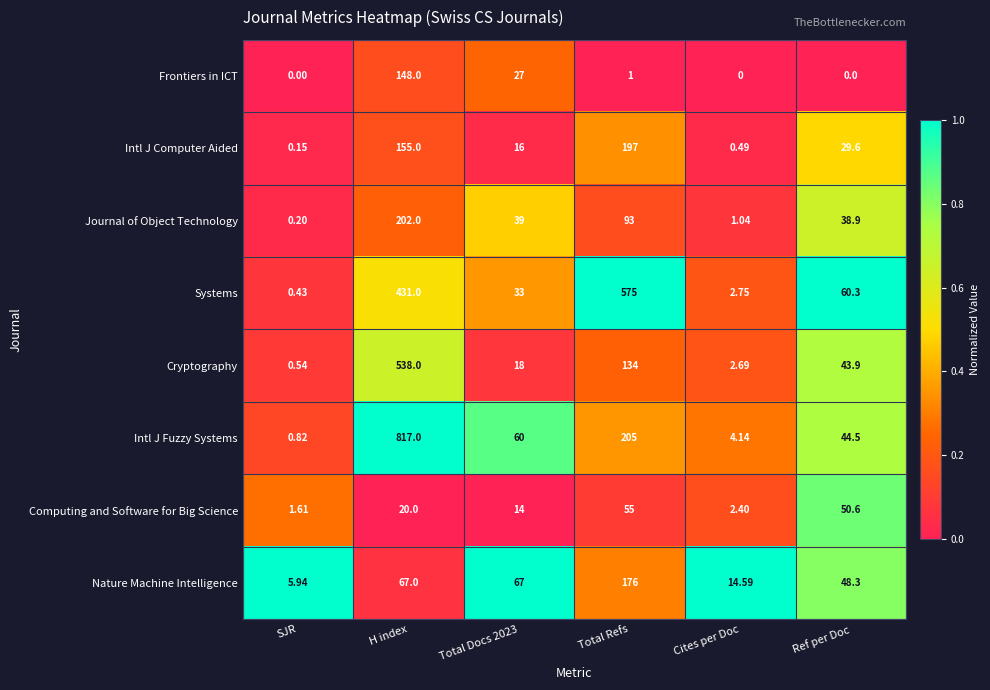

At which label does Nature Machine Intelligence reach its minimum?

SJR